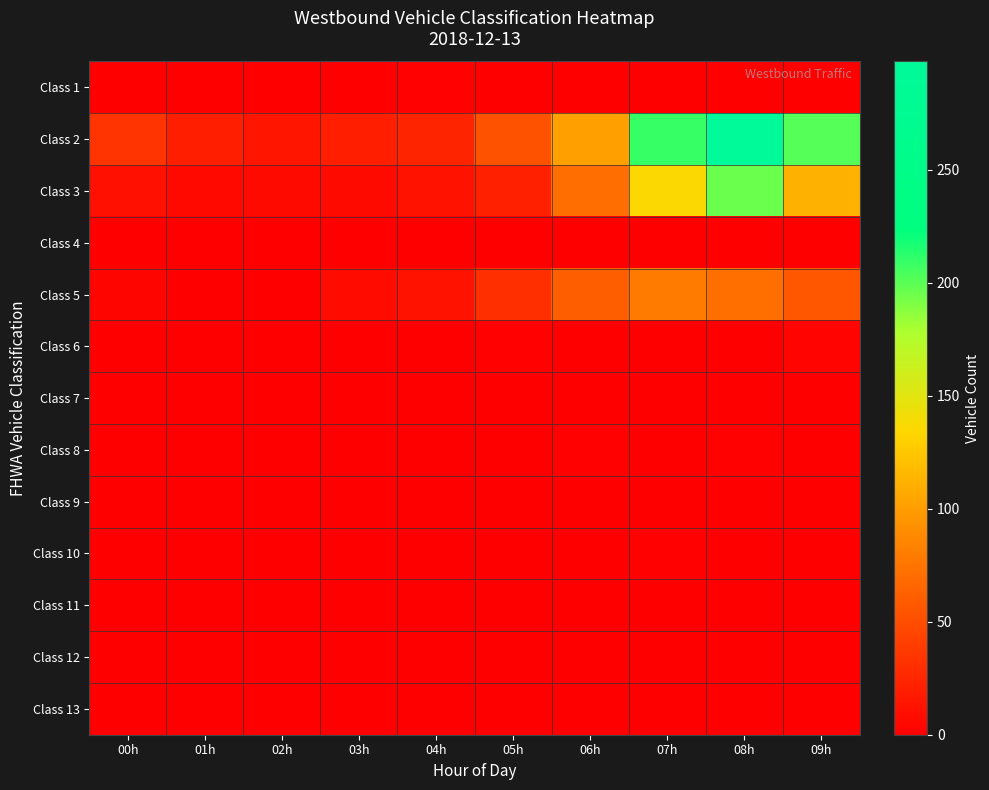

What is the total value across all series at 04h?

51